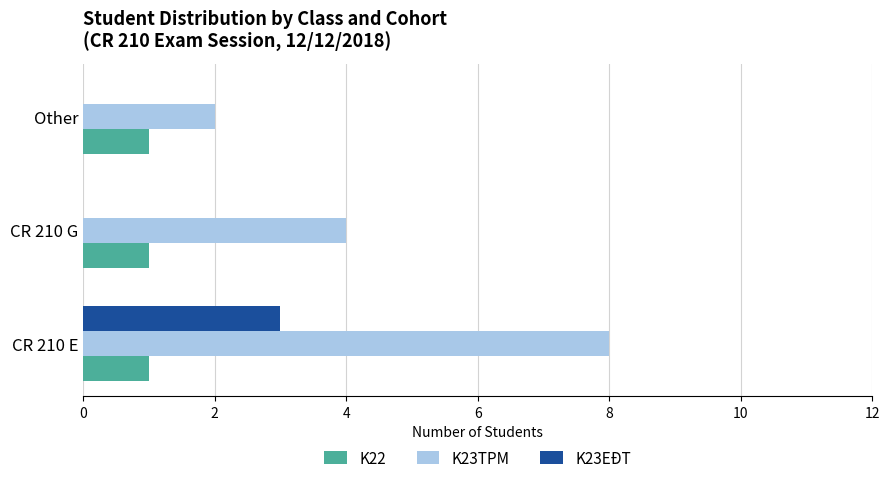

What is the sum of the K23EĐT values at CR 210 G and CR 210 E?

3